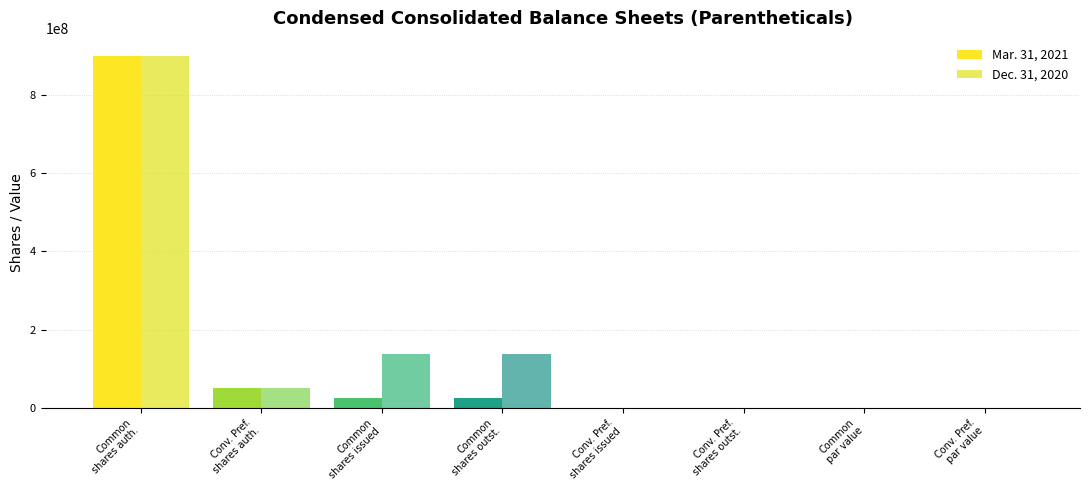

How many groups of bars are there?

8